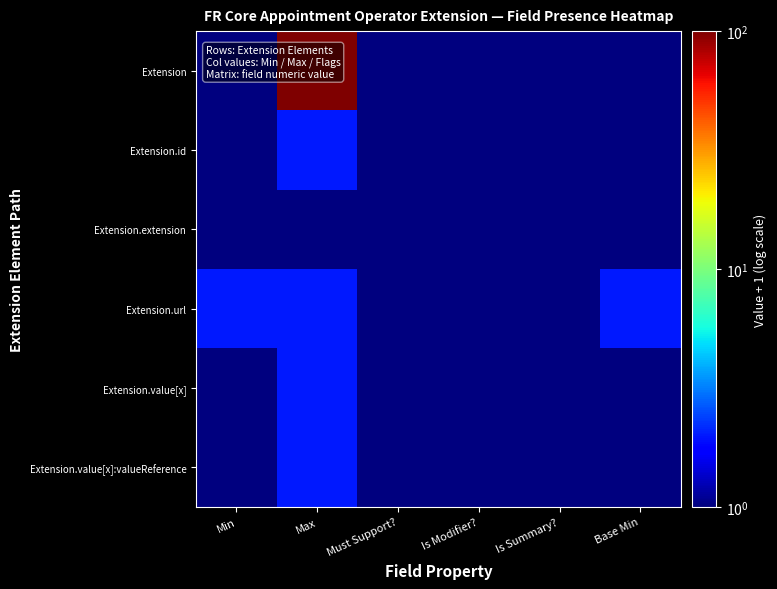

Reading right to left, list all the values displayed in this chart.

Extension: Base Min=1	Is Summary?=1	Is Modifier?=1	Must Support?=1	Max=100	Min=1
Extension.id: Base Min=1	Is Summary?=1	Is Modifier?=1	Must Support?=1	Max=2	Min=1
Extension.extension: Base Min=1	Is Summary?=1	Is Modifier?=1	Must Support?=1	Max=1	Min=1
Extension.url: Base Min=2	Is Summary?=1	Is Modifier?=1	Must Support?=1	Max=2	Min=2
Extension.value[x]: Base Min=1	Is Summary?=1	Is Modifier?=1	Must Support?=1	Max=2	Min=1
Extension.value[x]:valueReference: Base Min=1	Is Summary?=1	Is Modifier?=1	Must Support?=1	Max=2	Min=1